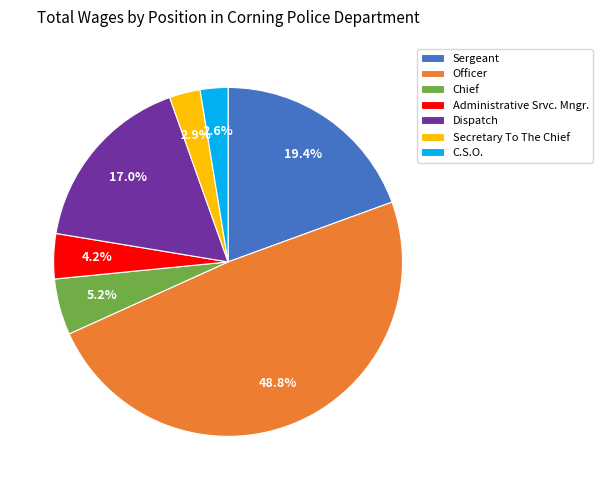

Is the sum of Officer and Chief greater than half?

Yes